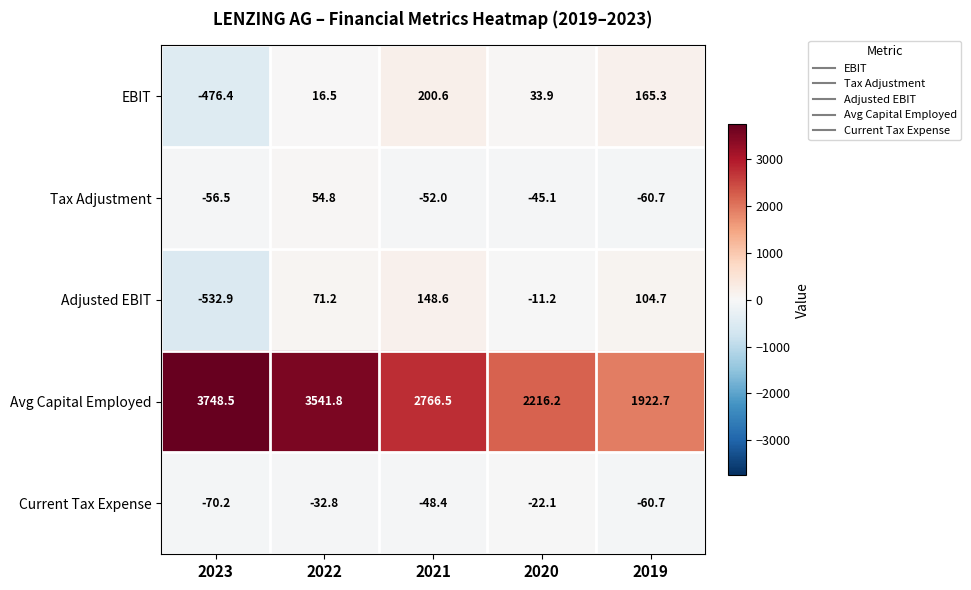

What is the sum of all EBIT values?

-60.1